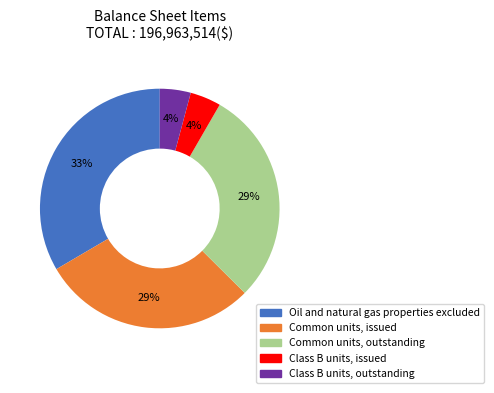

To the nearest percent, what is the average slice percentage?

20%